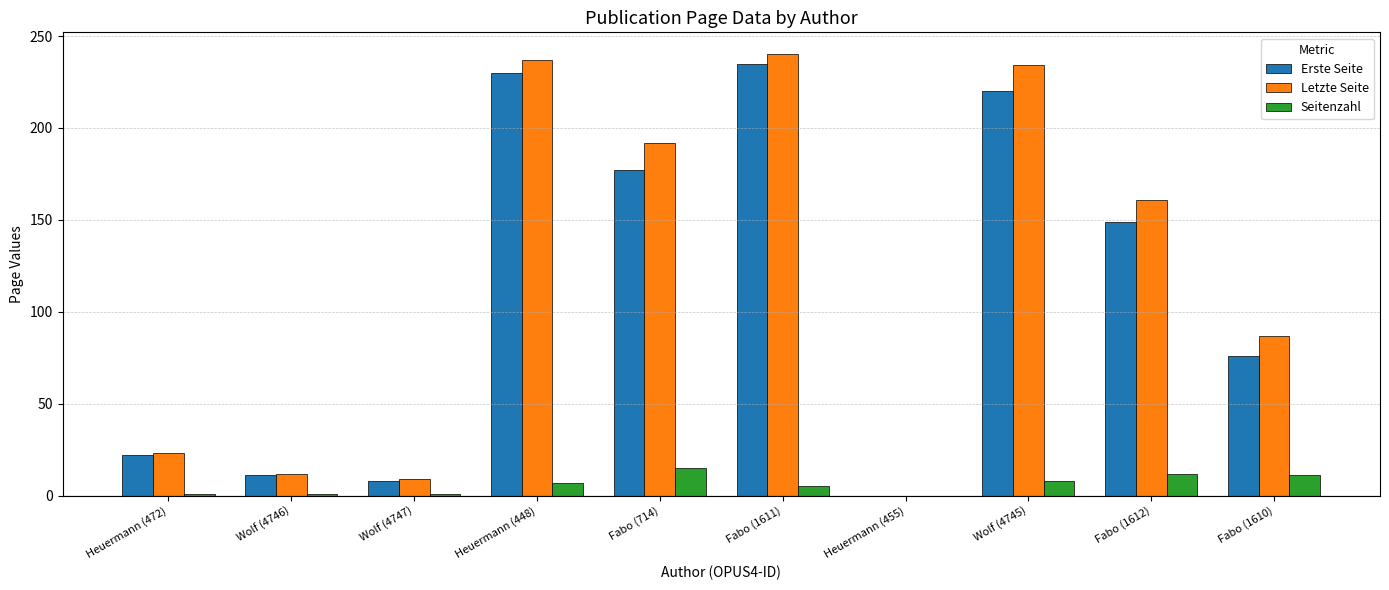

What is the difference between the Letzte Seite values at Fabo (1611) and Heuermann (472)?

217